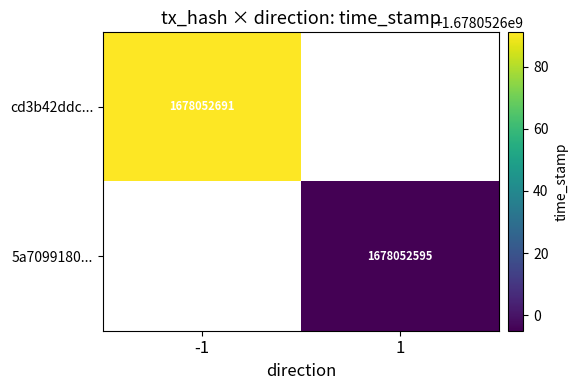

Reading left to right, transcribe all the data shown in this chart.

cd3b42ddc1bbb0a8599895cbdf786b335d1552f: -1	1678052691
5a7099180bedd846fff242df44f5e3f2679bf7f: 1	1678052595